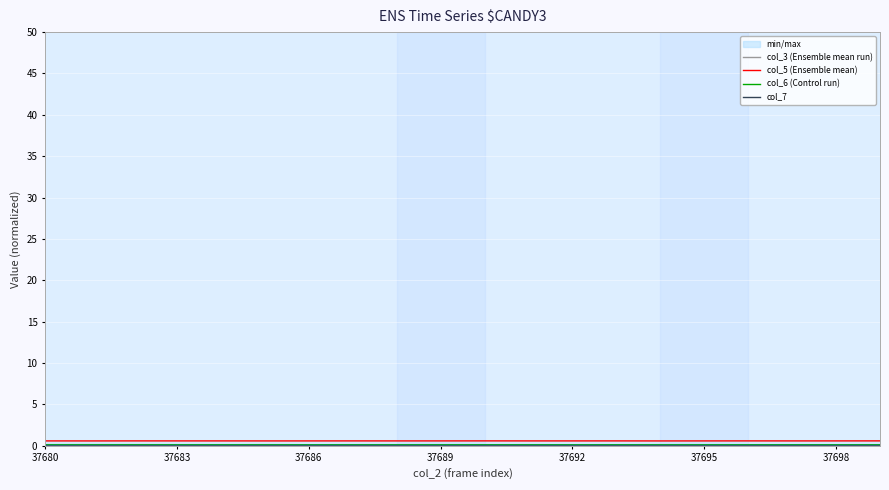

At which category does the chart reach its peak across all series?

19